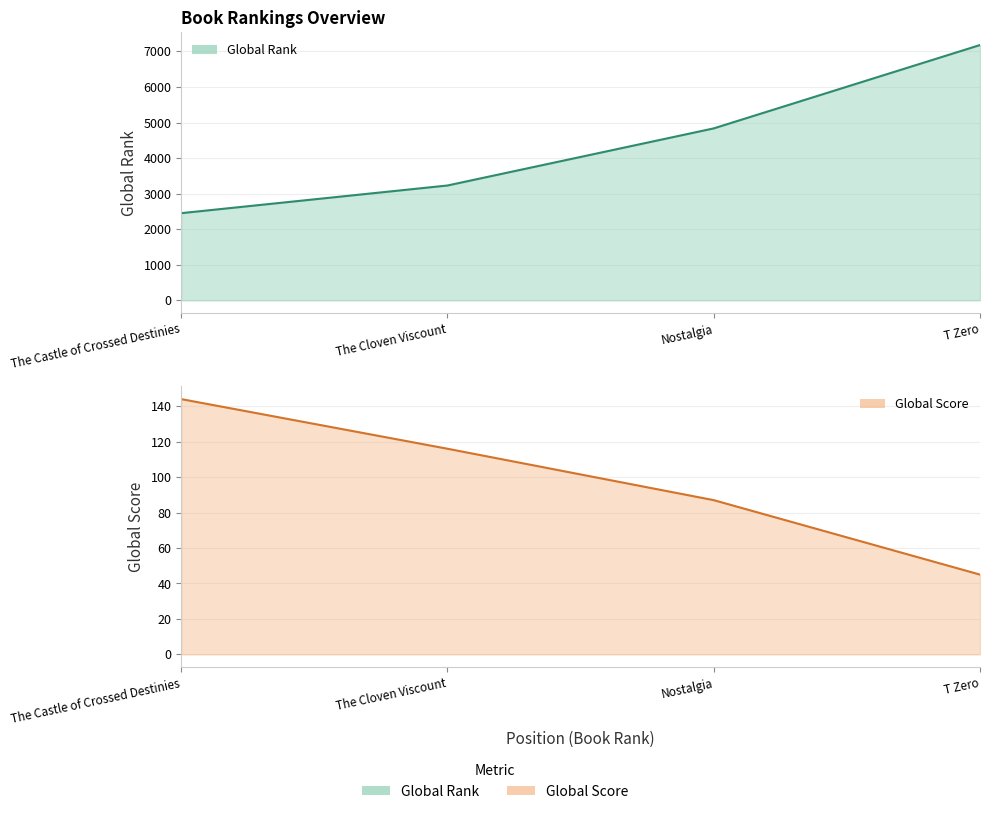

True or false: Global Score and Global Rank cross at least once.

False